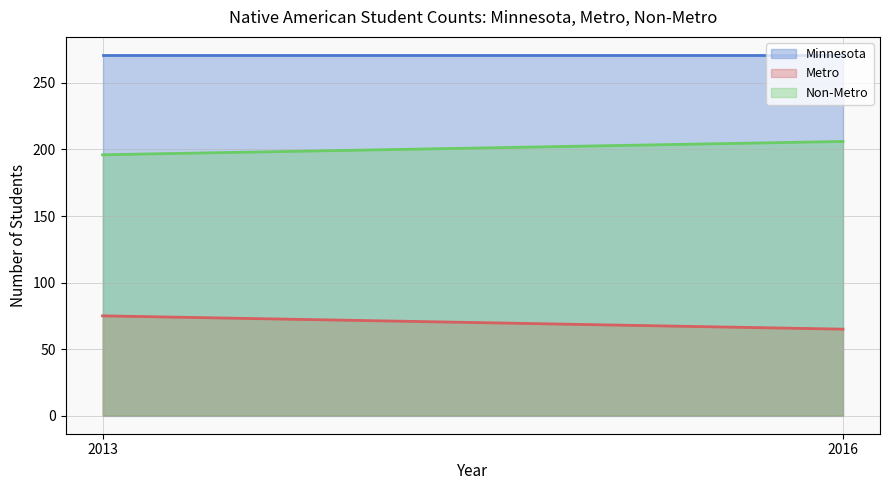

Does the chart have visible grid lines?

Yes